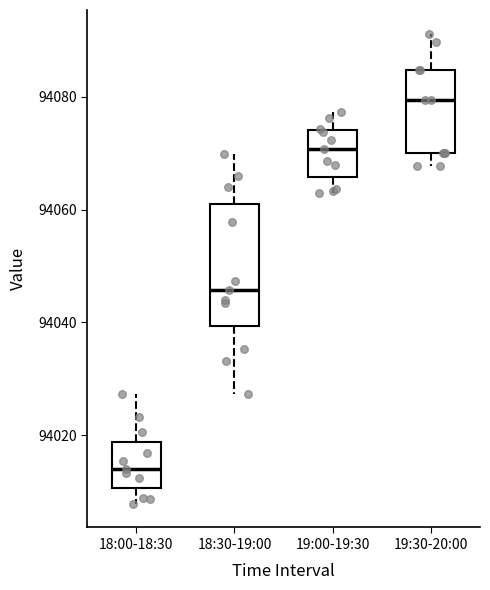

Where does the lower whisker of the box for 19:30-20:00 end on the y-axis? The values are not printed on the chart, so give them approximately, as read against the axis.

94068